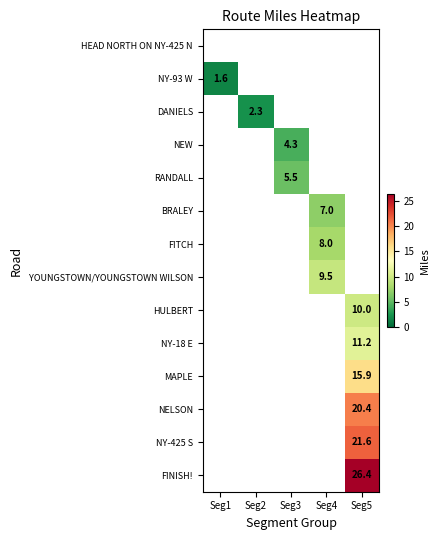

The HULBERT series shows 3.8 at Seg5. True or false?

False